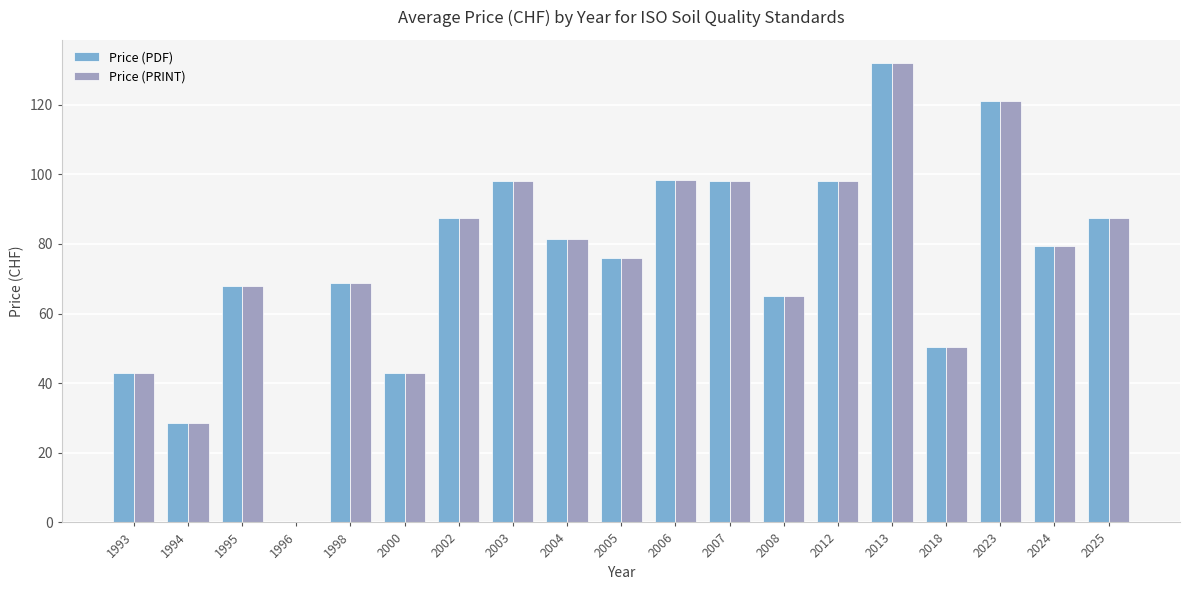

At which category is the sum across all series the highest?

2013